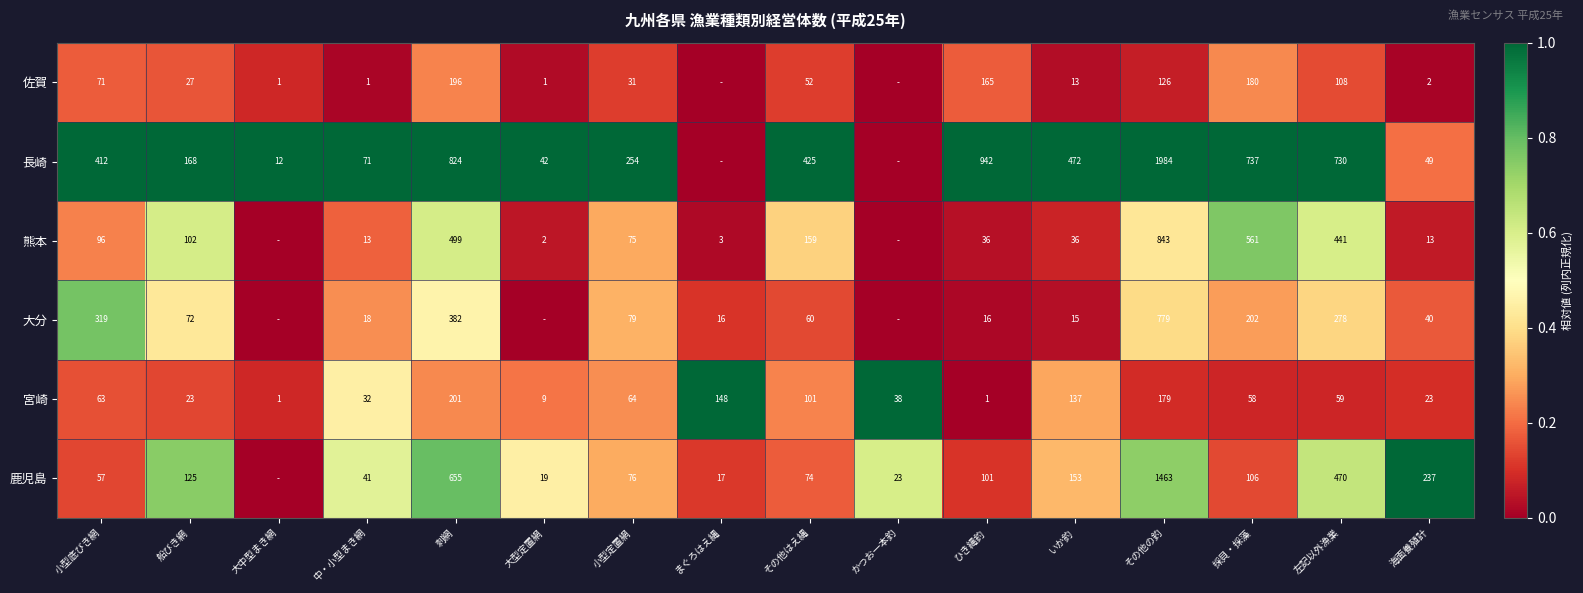

Where is 宮崎 nearest to the value 101?

その他はえ縄